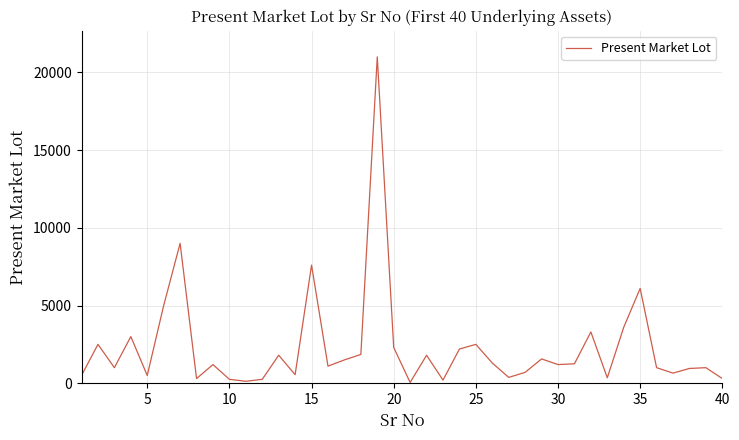

What is the maximum value shown in the chart?

21000